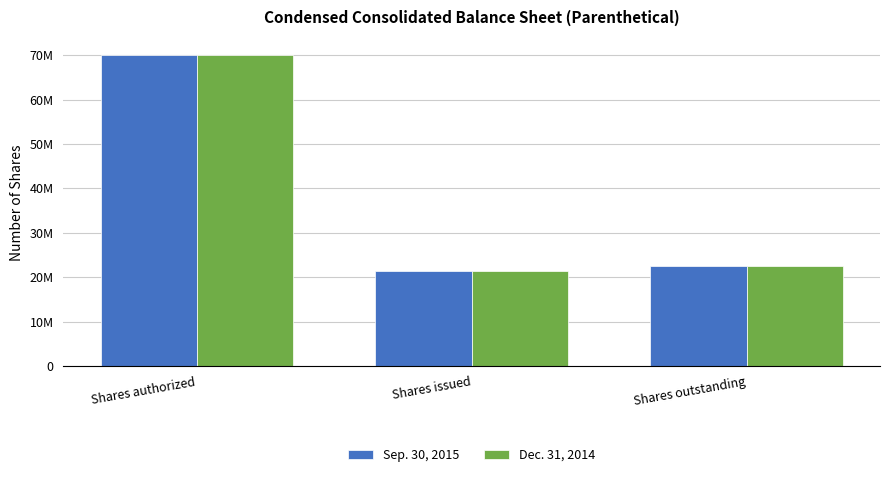

What is the value of the Dec. 31, 2014 bar at the 3rd from the left?

22407311